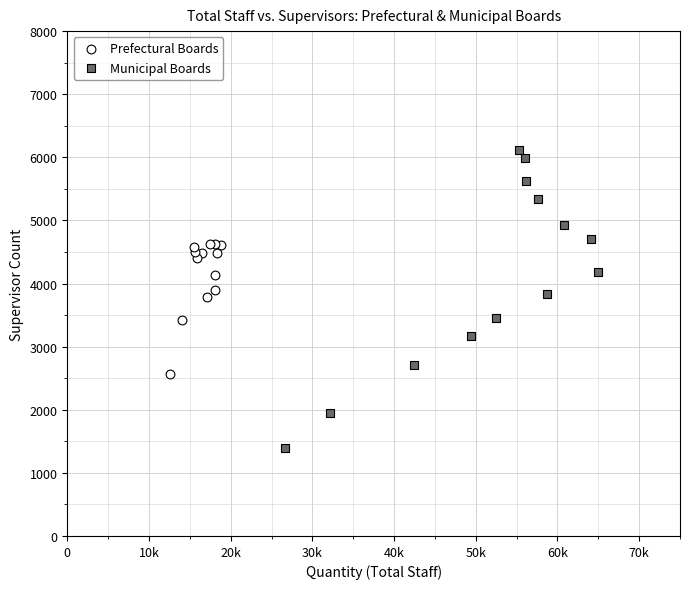

Which series reaches the minimum Y coordinate?

Municipal Boards